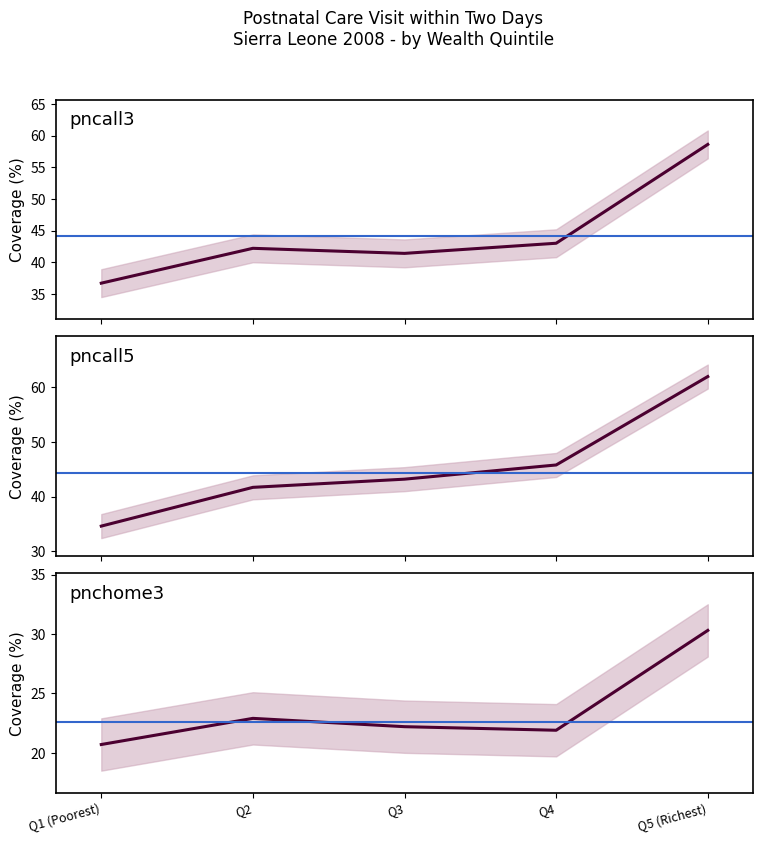

What is the minimum value shown in the chart?

20.7